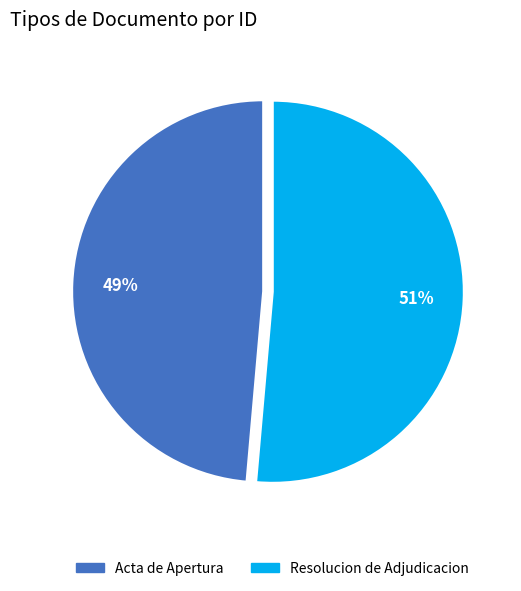

To the nearest percent, what is the combined percentage of Resolucion de Adjudicacion and Acta de Apertura?

100%